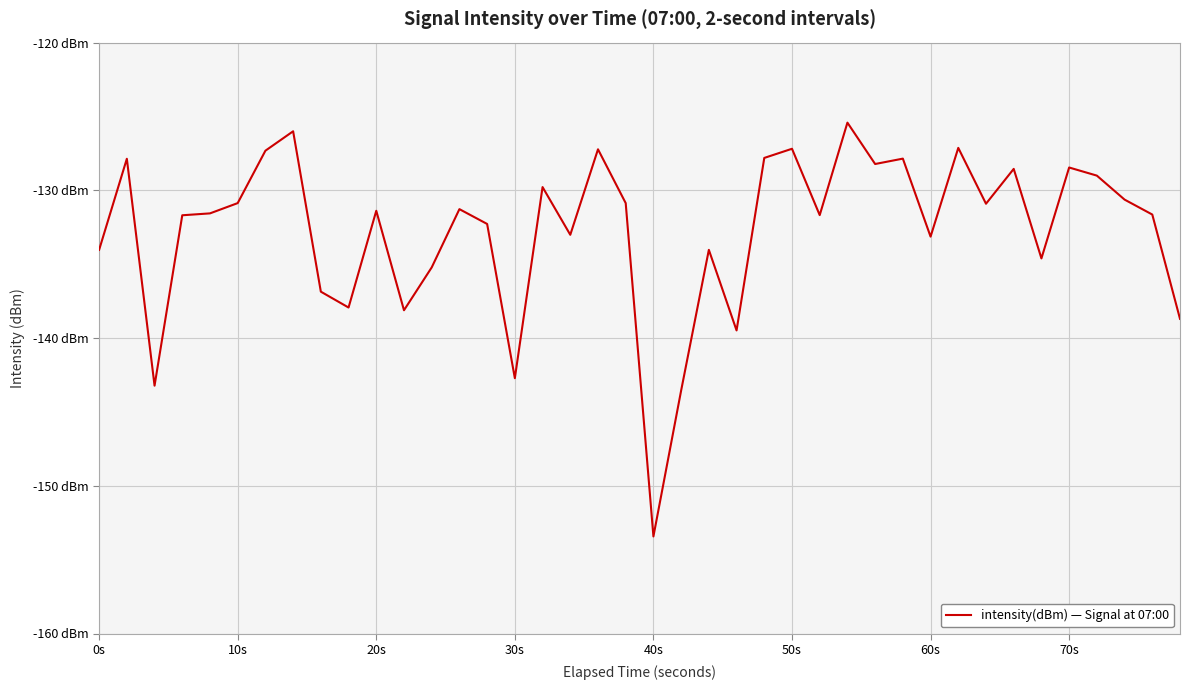

Does the chart display data point markers on the line(s)?

No